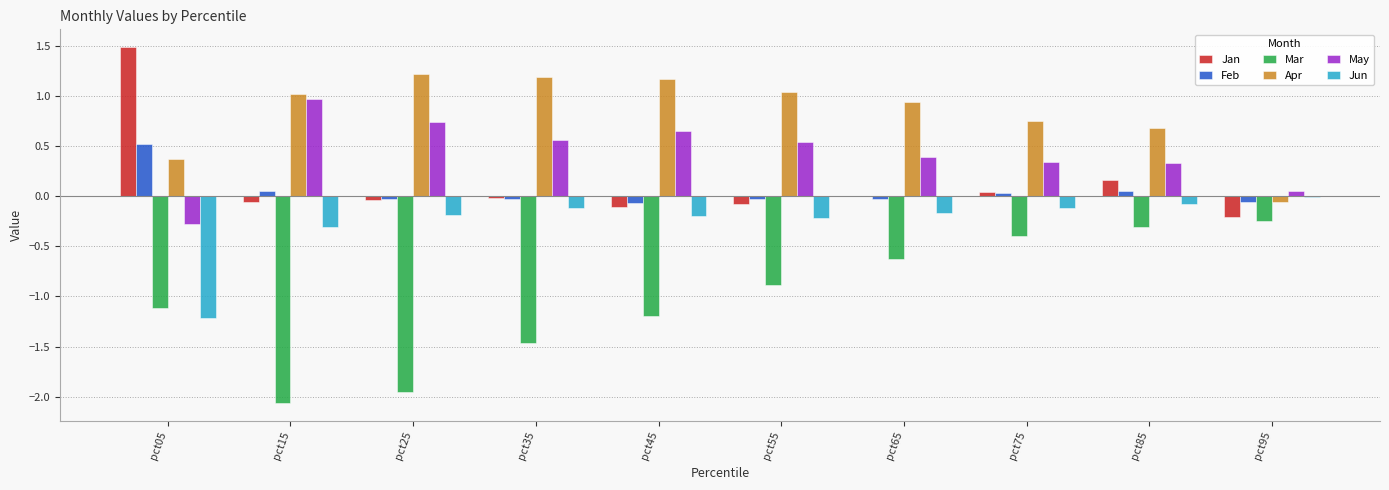

Which category has the highest value across all series?

pct05